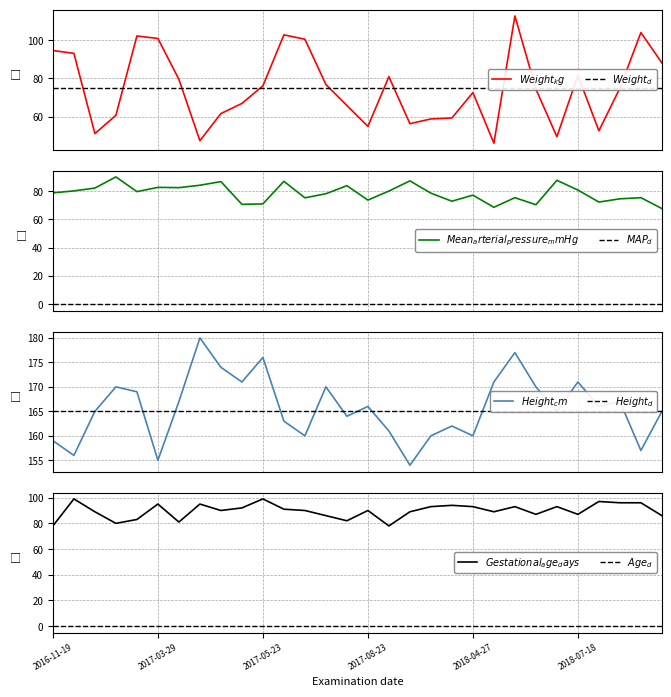

Between 2017-07-27 and 2017-08-23, which is larger?

2017-07-27